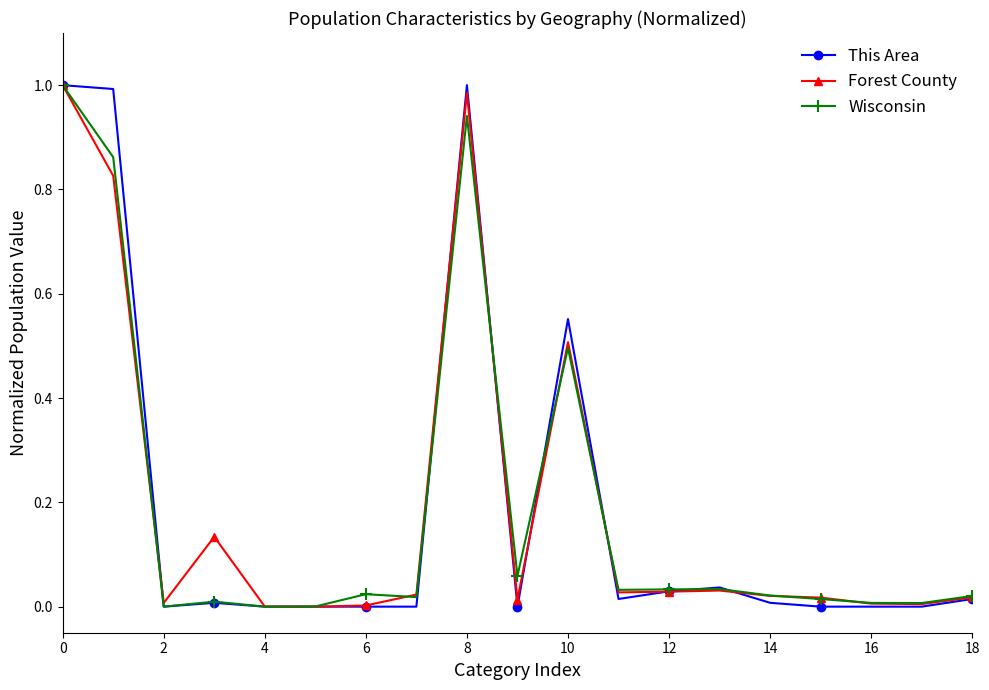

Where is the first local minimum for Forest County?

2